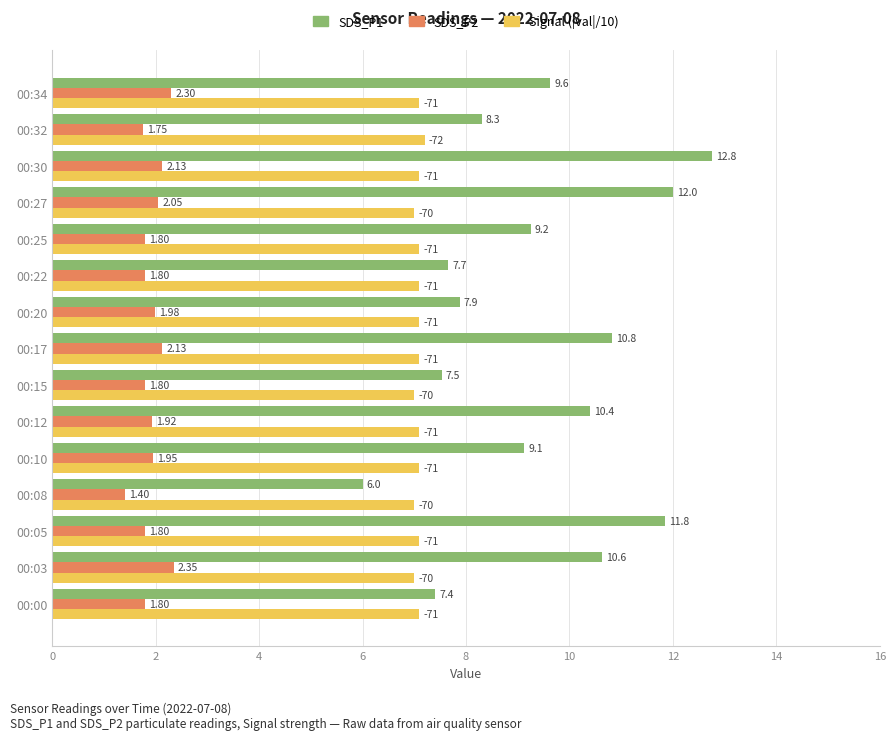

Is the value of SDS_P2 at 00:34 greater than the value of Signal (|val|/10) at 00:05?

No